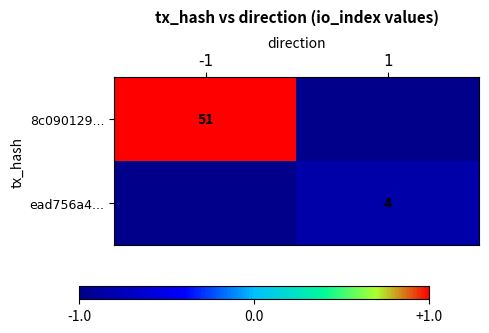

The value of 8c090129... at -1 is 51. True or false?

True